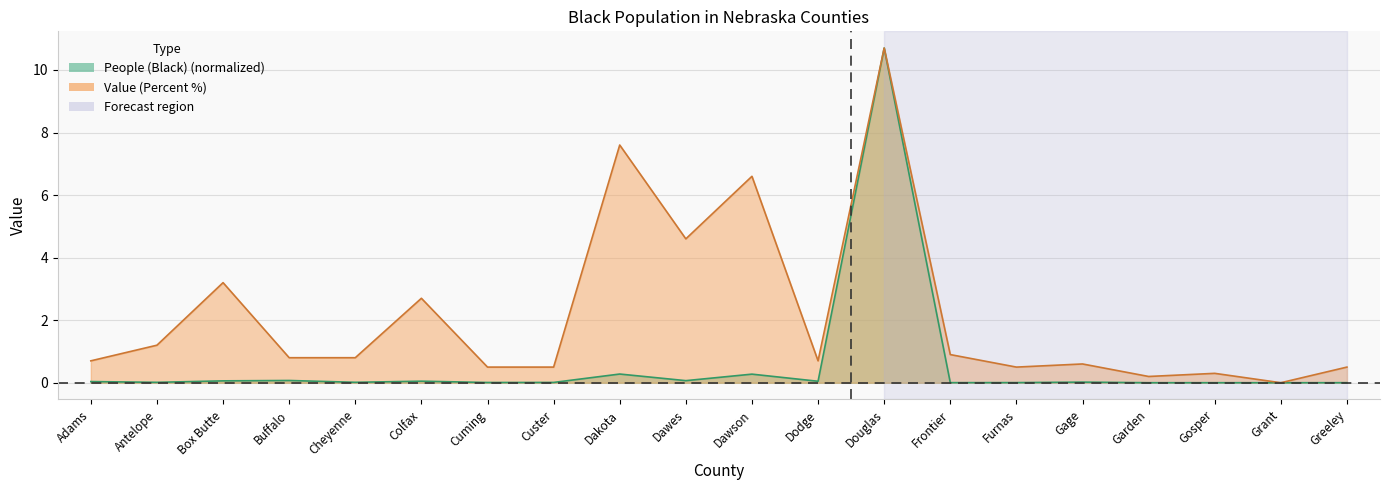

Is it true that Value (Percent) equals 0.7 at Greeley?

False